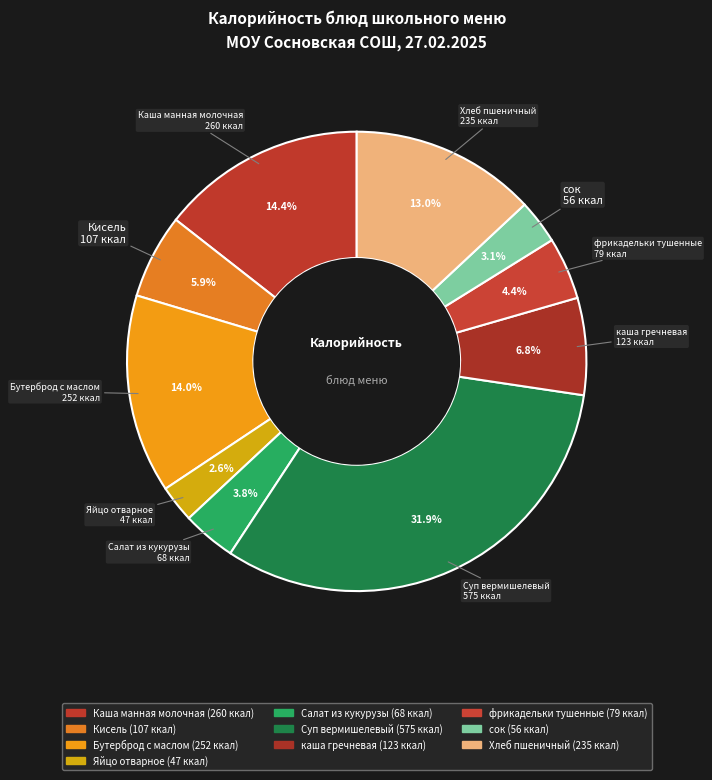

Count the number of slices in the pie.

10